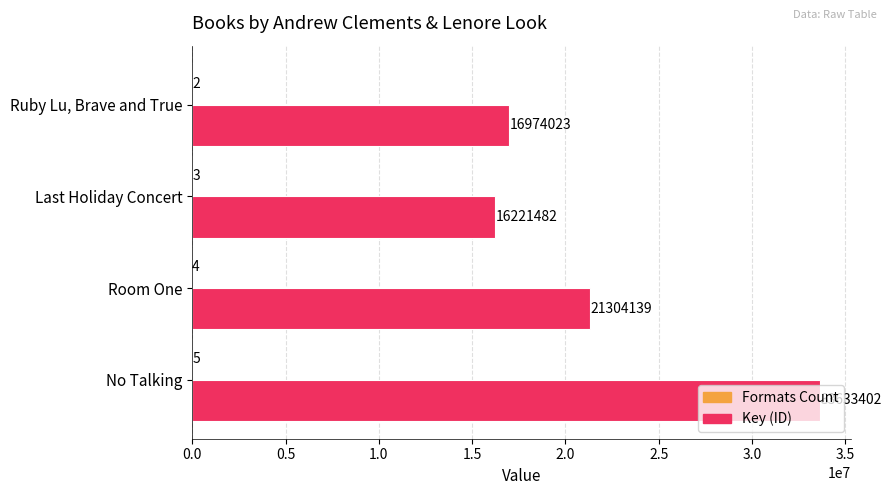

Which series changed the most between Room One and Ruby Lu, Brave and True?

Key (ID)